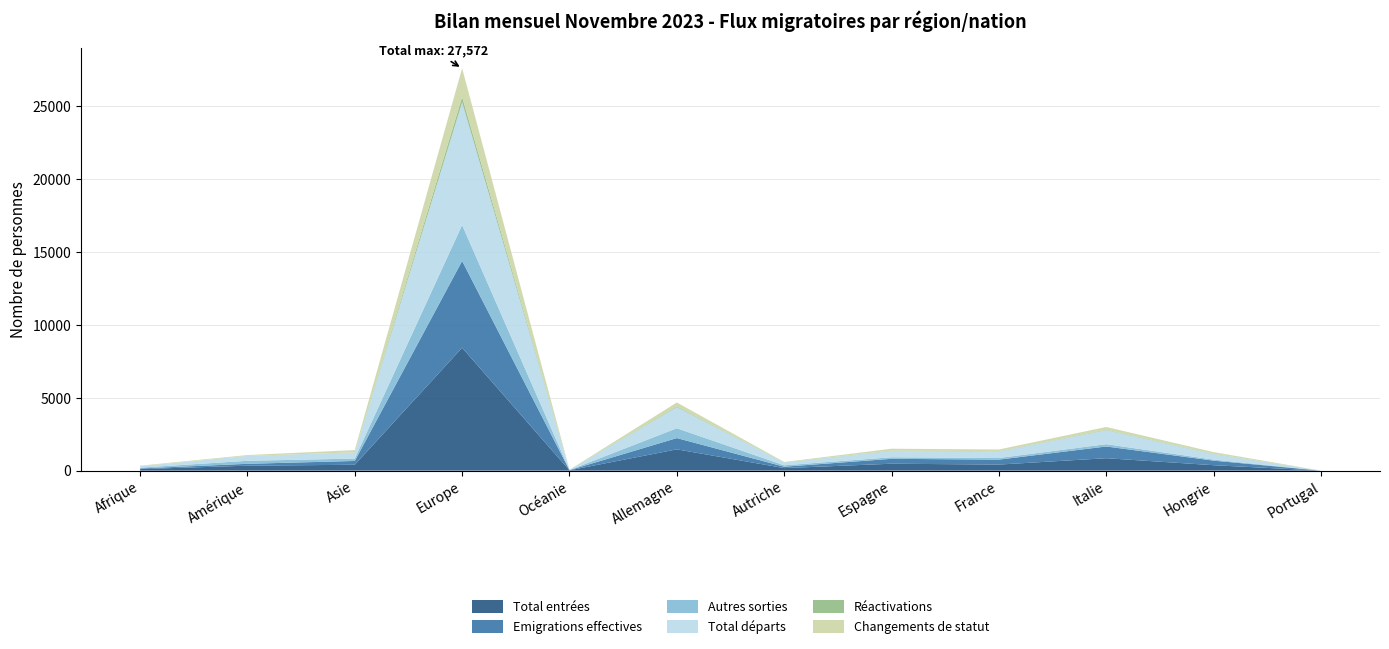

Reading right to left, extract all data points from this chart.

Total entrées: Portugal=0	Hongrie=372	Italie=851	France=415	Espagne=474	Autriche=174	Allemagne=1459	Océanie=22	Europe=8423	Asie=403	Amérique=339	Afrique=105
Emigrations effectives: Portugal=0	Hongrie=313	Italie=803	France=339	Espagne=335	Autriche=93	Allemagne=772	Océanie=8	Europe=5944	Asie=260	Amérique=128	Afrique=45
Autres sorties: Portugal=0	Hongrie=70	Italie=159	France=111	Espagne=107	Autriche=98	Allemagne=673	Océanie=11	Europe=2463	Asie=163	Amérique=206	Afrique=54
Total départs: Portugal=0	Hongrie=383	Italie=962	France=450	Espagne=442	Autriche=191	Allemagne=1445	Océanie=19	Europe=8407	Asie=423	Amérique=334	Afrique=99
Réactivations: Portugal=0	Hongrie=20	Italie=31	France=17	Espagne=22	Autriche=5	Allemagne=51	Océanie=0	Europe=368	Asie=9	Amérique=3	Afrique=0
Changements de statut: Portugal=0	Hongrie=111	Italie=185	France=116	Espagne=121	Autriche=32	Allemagne=270	Océanie=1	Europe=1967	Asie=150	Amérique=57	Afrique=34